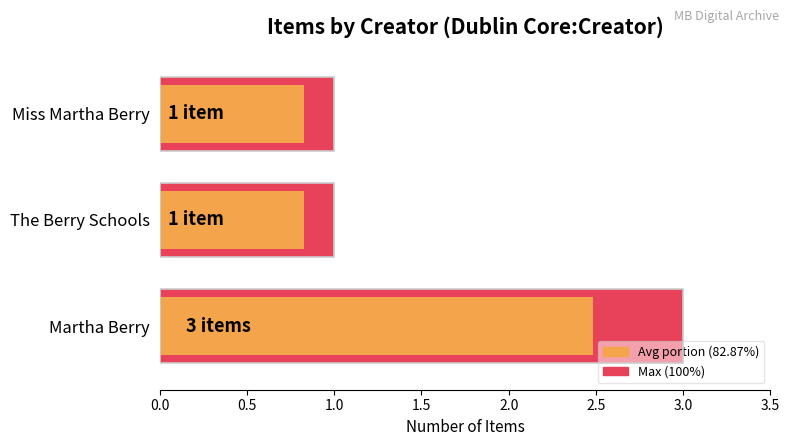

The value of Item Count (Max) at Martha Berry is 0.6. True or false?

False